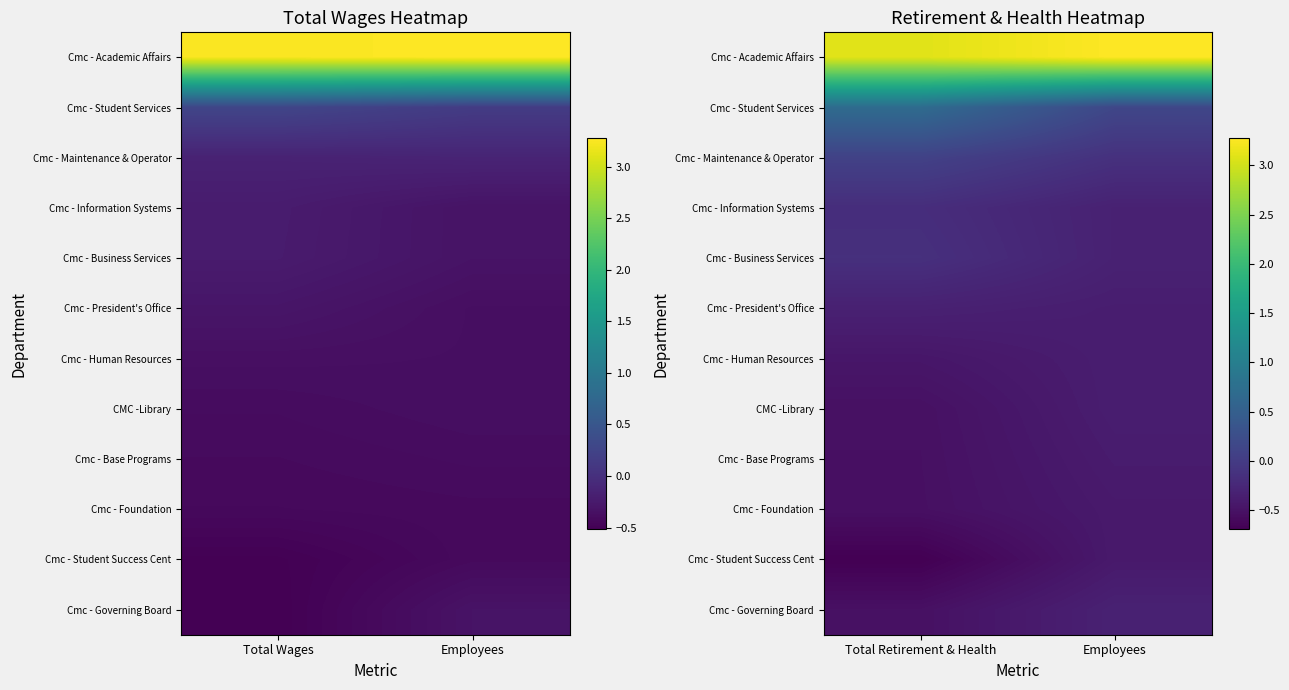

The Cmc - Information Systems series shows -0.5 at Employees. True or false?

False